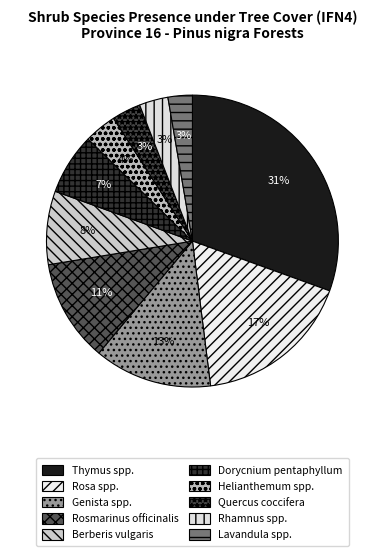

Which category has the smallest portion of the pie?

Lavandula spp.